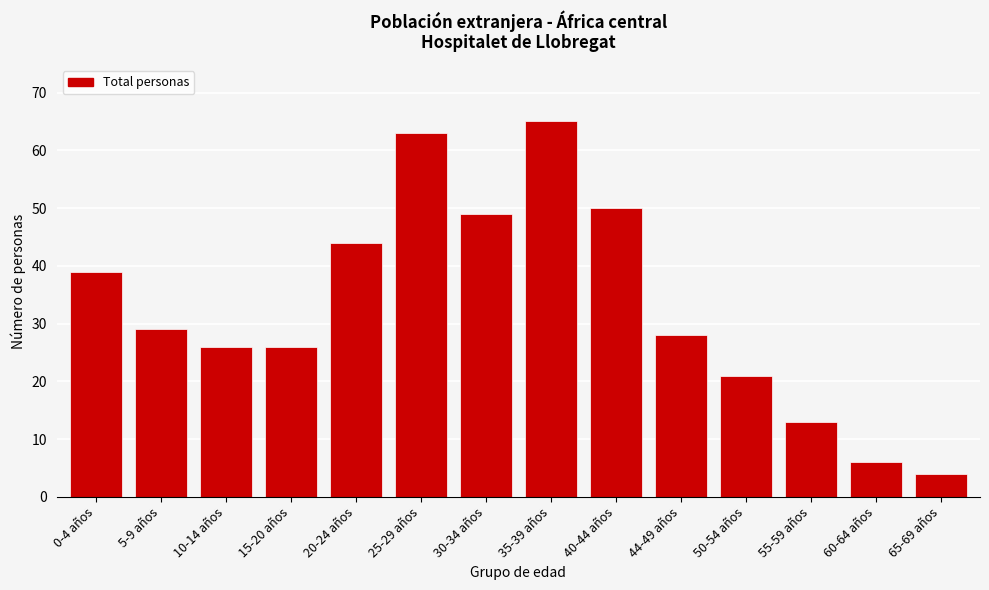

Reading left to right, what are all the values shown in this chart?

39	29	26	26	44	63	49	65	50	28	21	13	6	4